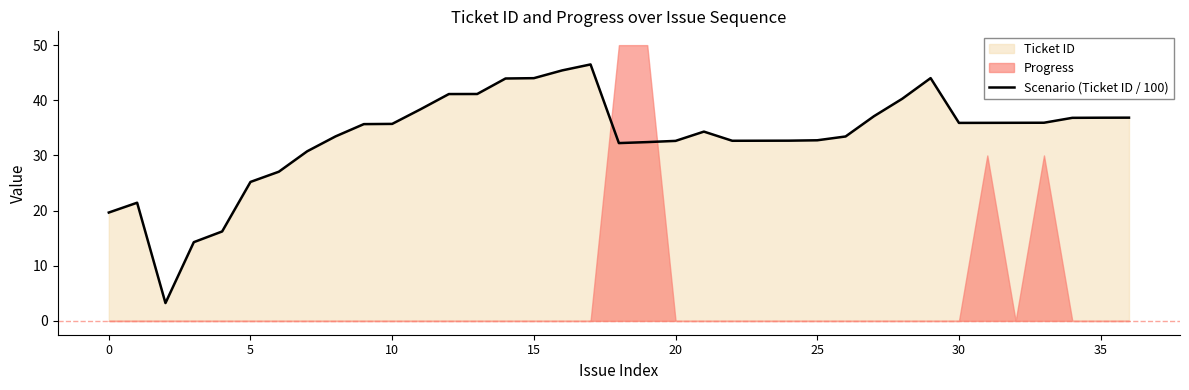

How many values are below 35?

18